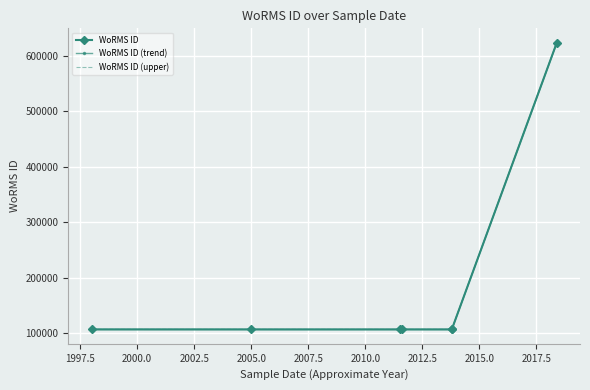

What is the difference between the maximum and minimum values in the WoRMS ID (upper) series?

517420.6